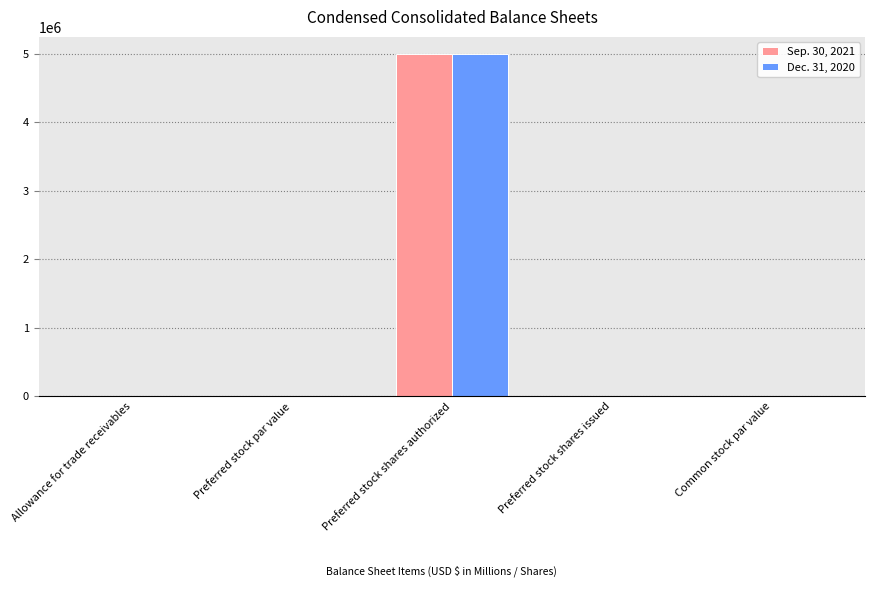

What are all the series names shown in the legend?

Sep. 30, 2021, Dec. 31, 2020